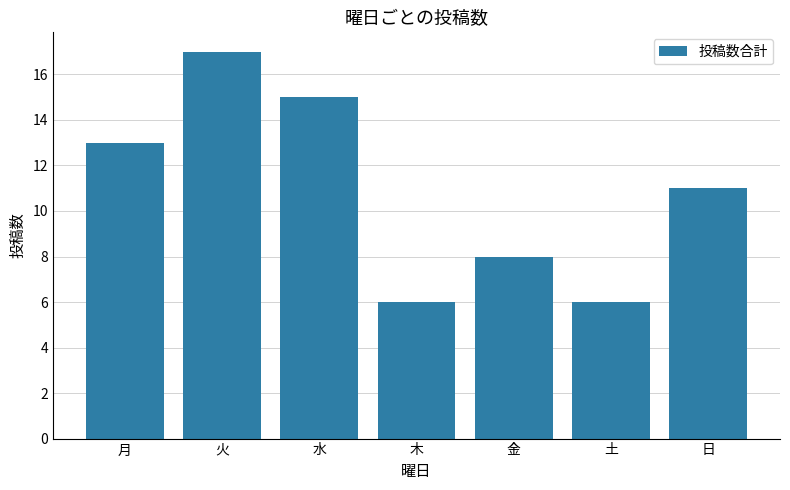

At which label is the value closest to 11?

日